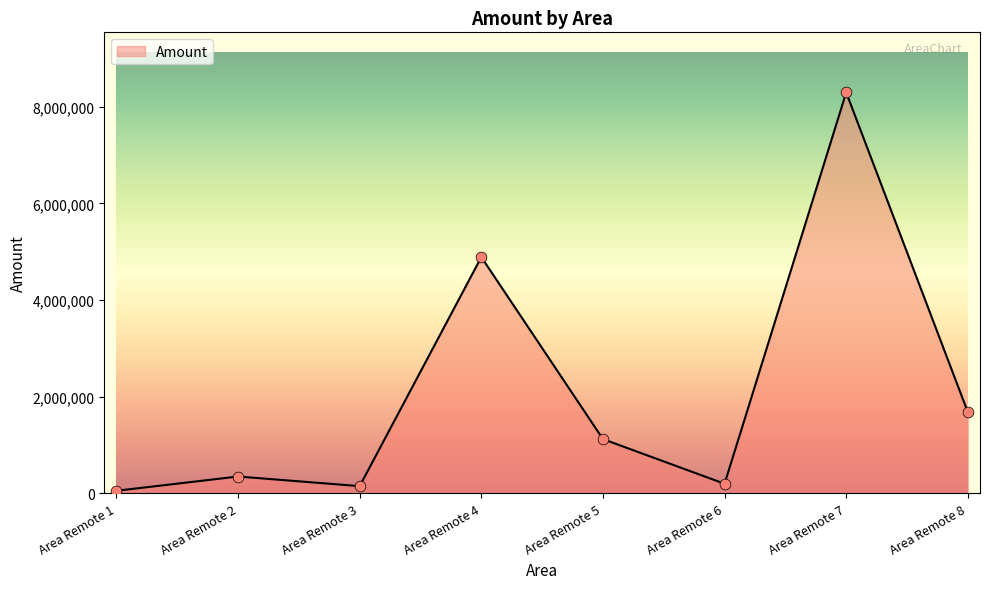

What is the change in value from Area Remote 2 to Area Remote 5?

+774000